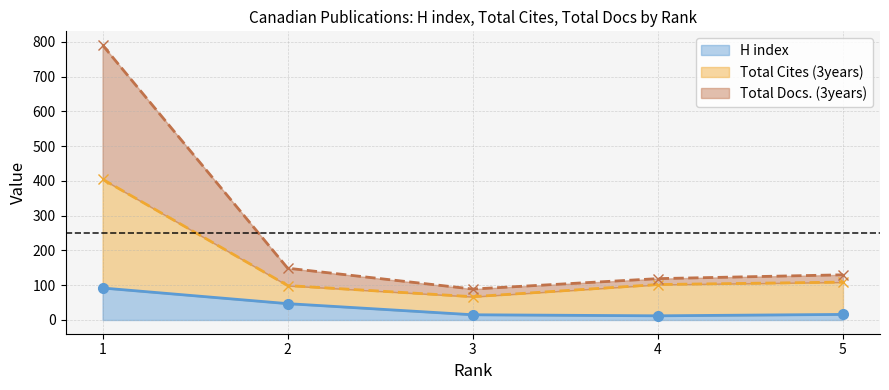

True or false: Total Docs. (3years) and Total Cites (3years) intersect in this chart.

False